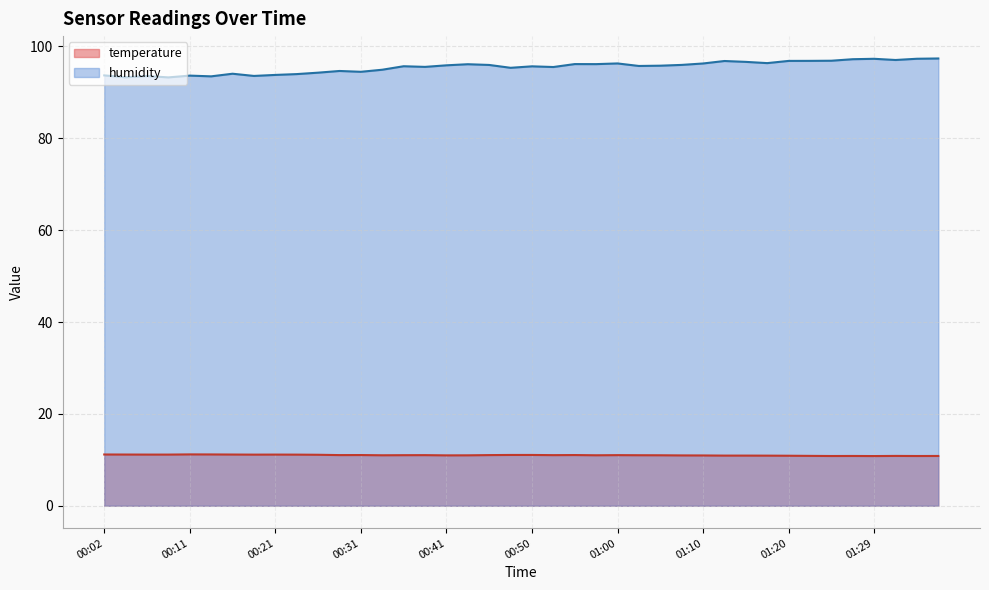

In temperature, how many points are higher than both neighbors (excluding endpoints)?

8